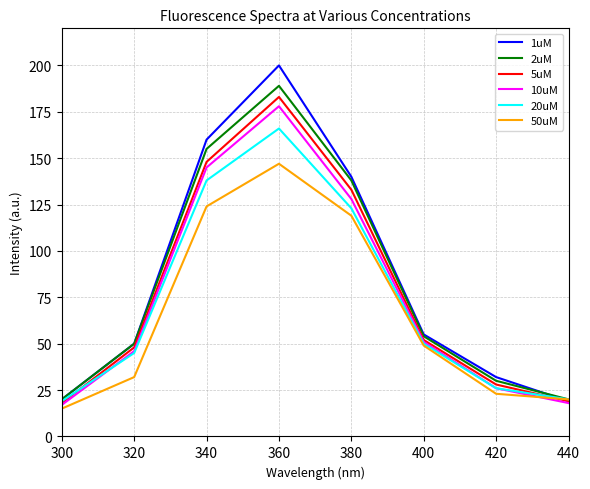

Between which two adjacent categories do 5uM and 20uM first intersect?

300 and 320